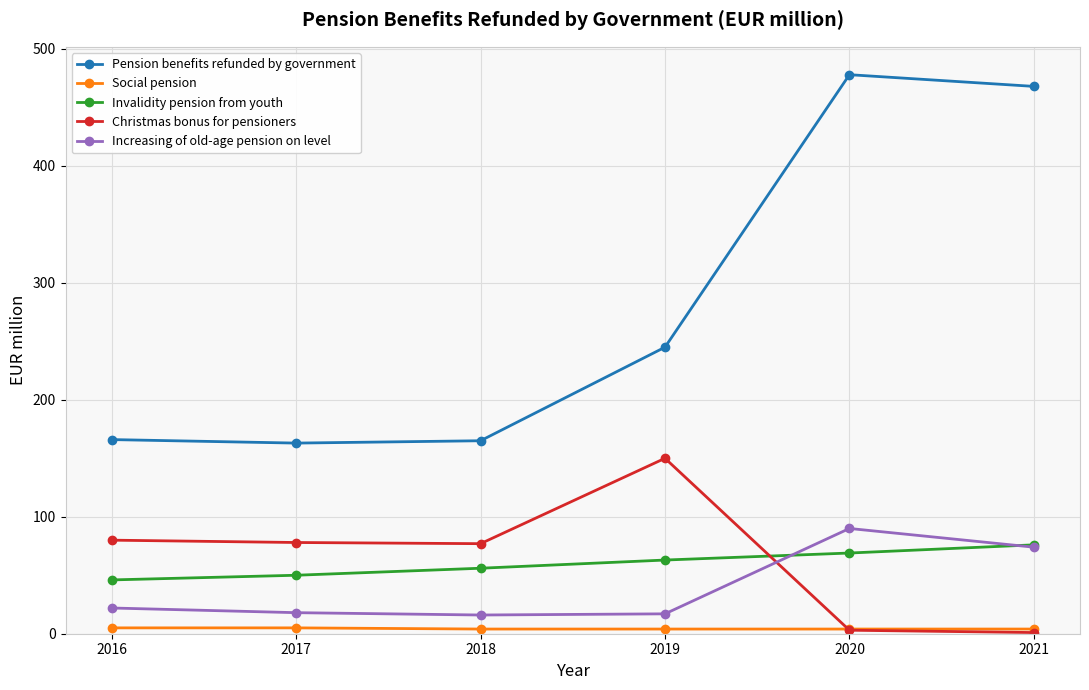

What is the greatest value displayed?

478